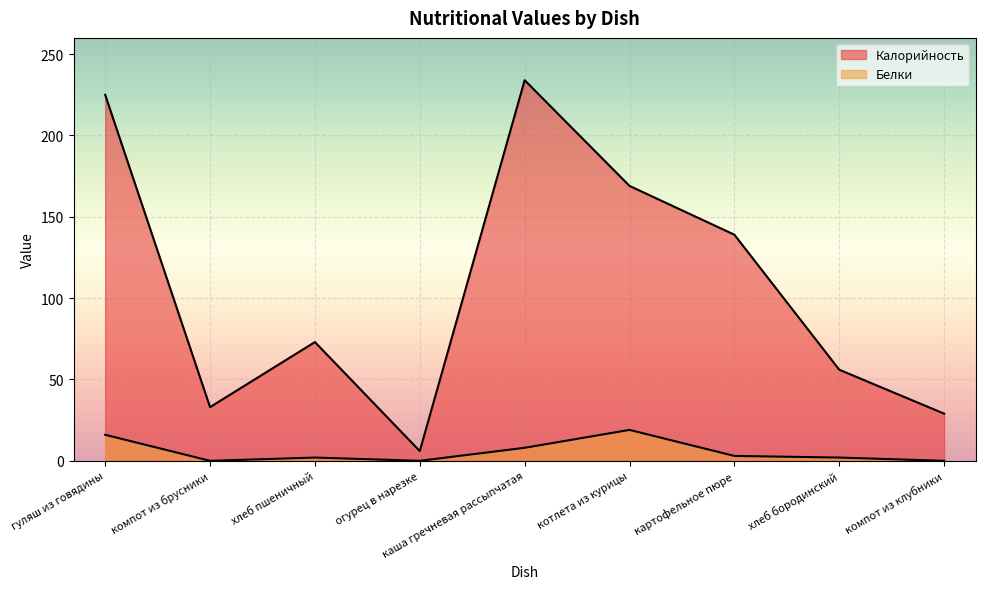

Where is the first local minimum for Белки?

компот из брусники